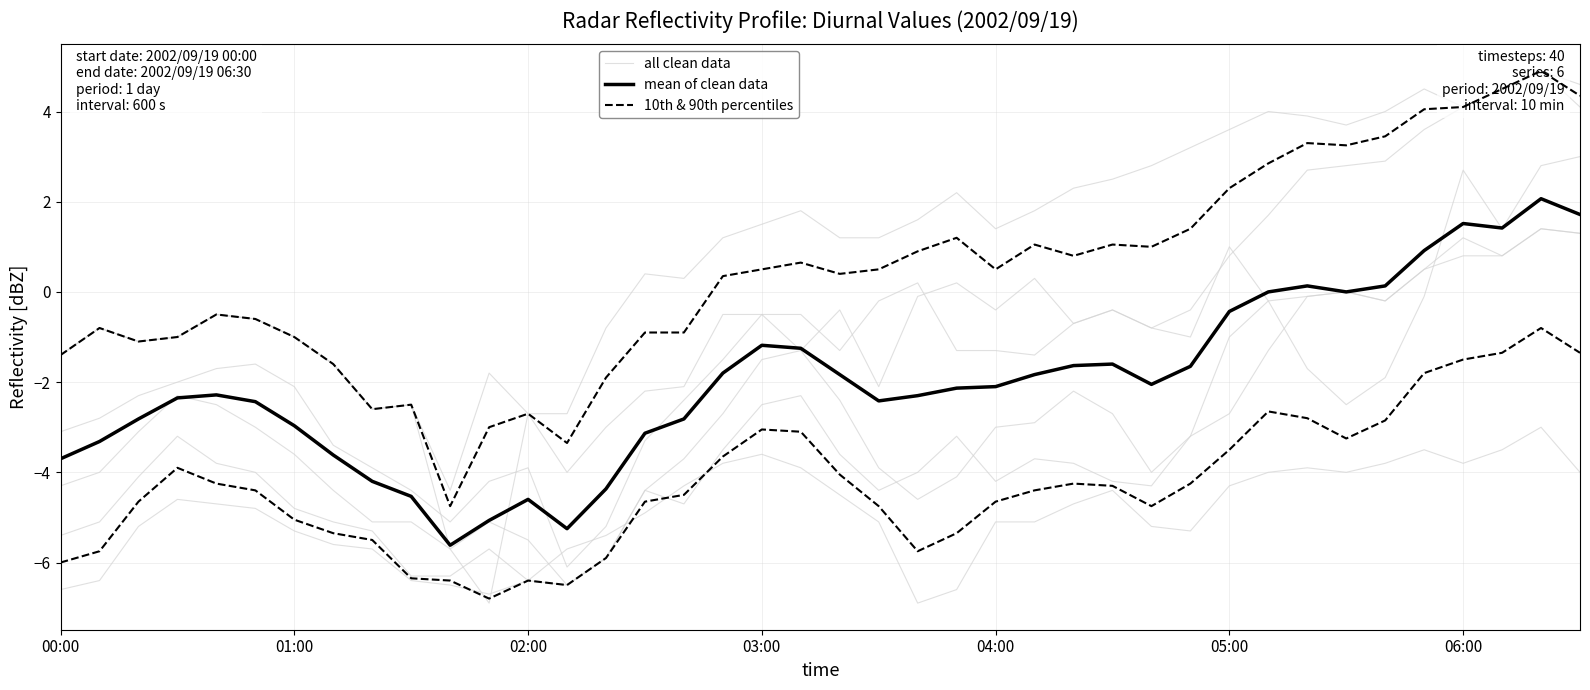

True or false: mean of clean data has a value of -1.6 at 26.

True